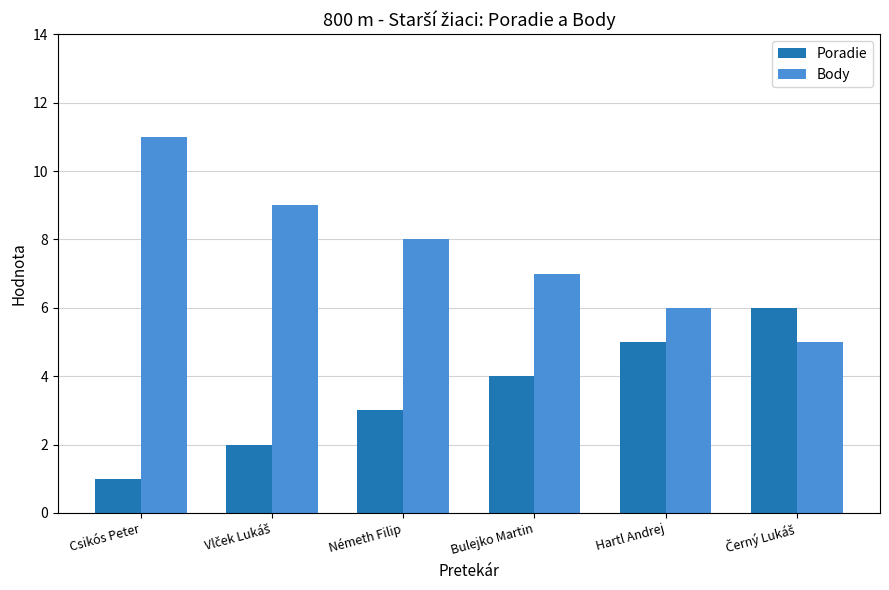

List the series in order of their peak value, highest first.

Body, Poradie